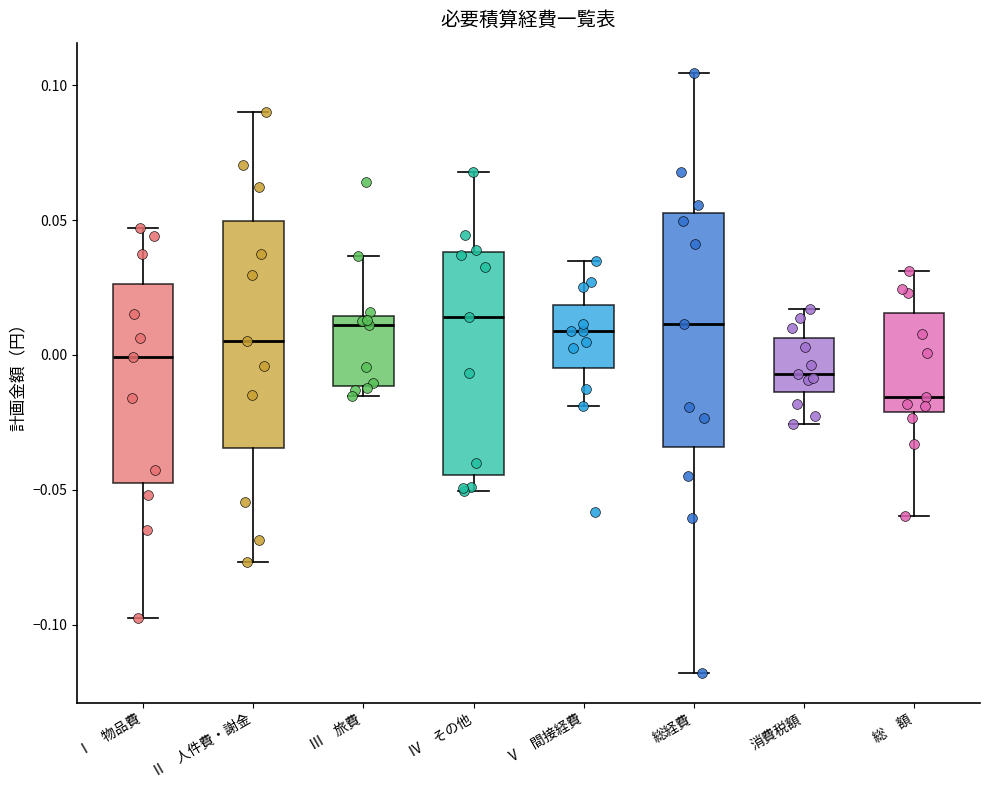

Where is the lower edge of the box for 消費税額 on the y-axis? The values are not printed on the chart, so give them approximately, as read against the axis.

-0.015